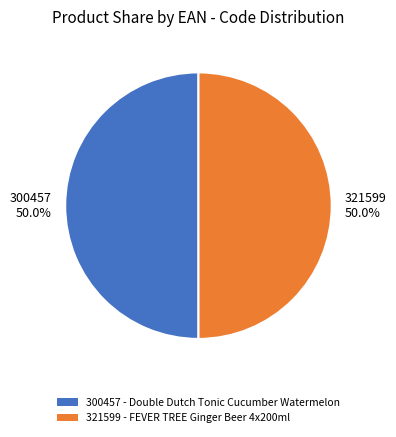

What is the ratio of the value at 300457 50.0% to the value at 321599 50.0%?

1.0